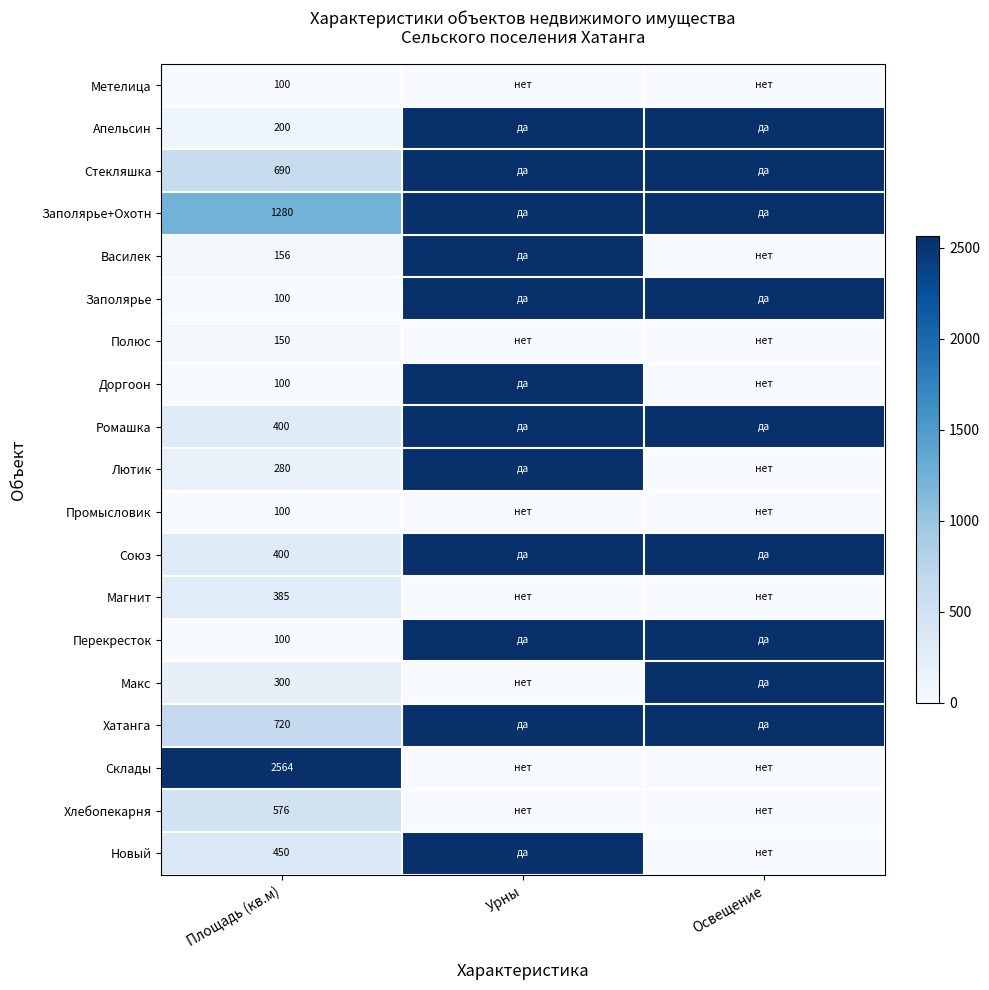

The value of Лютик at Площадь (кв.м) is 476. True or false?

False